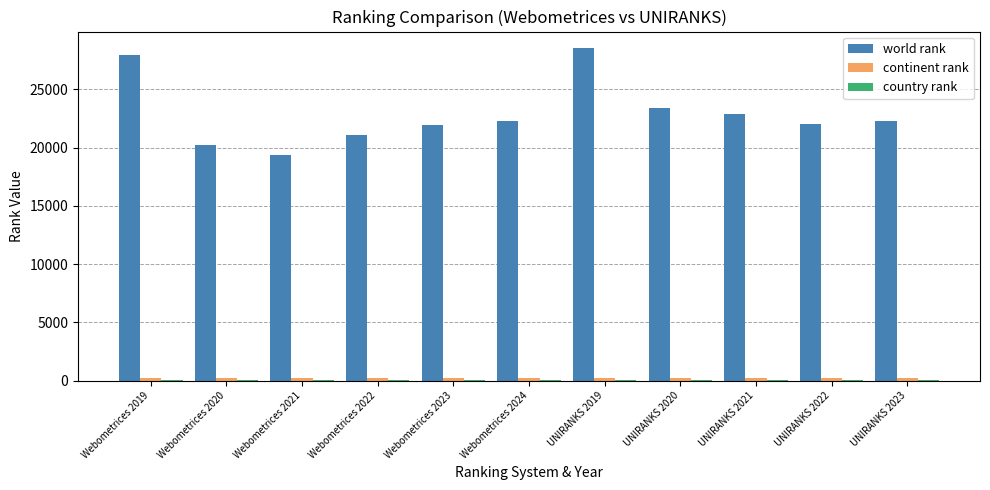

Which series changed the most between Webometrices 2021 and Webometrices 2024?

world rank